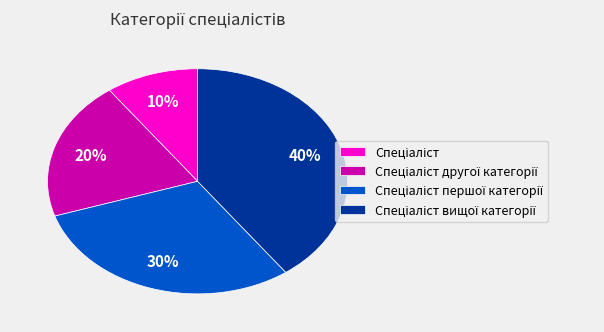

To the nearest percent, what is the difference between the largest and smallest slice percentages?

30%